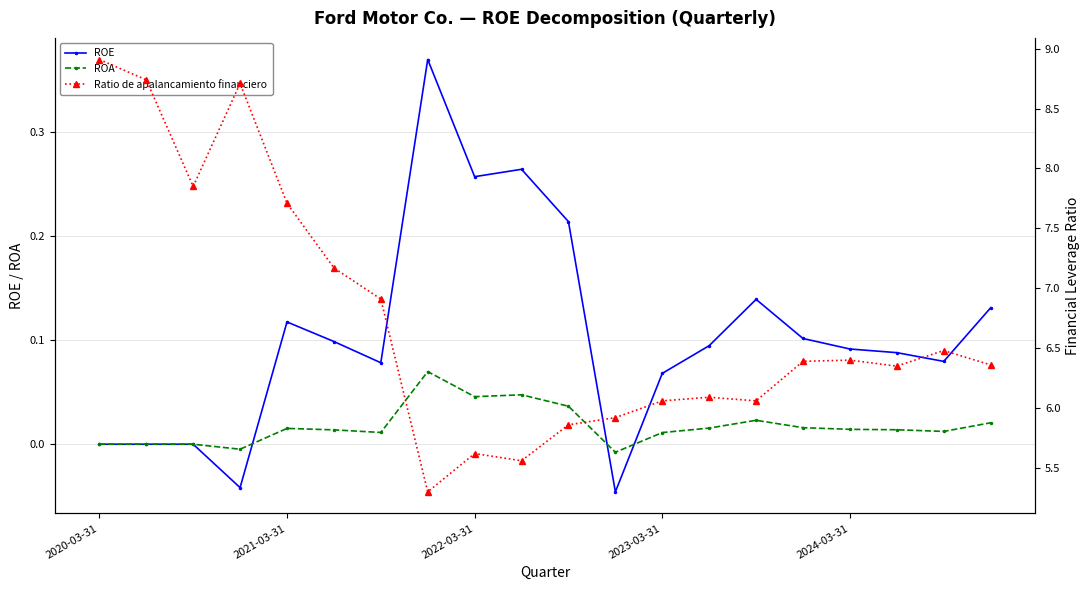

How many data points in ROA are less than 0?

2